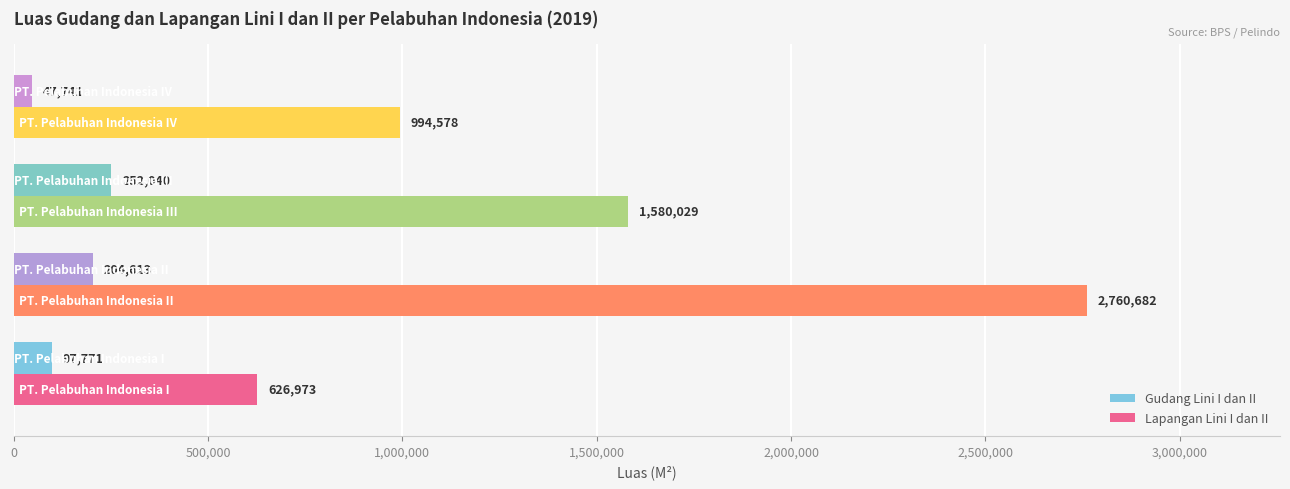

At how many categories does at least one series exceed 1162729?

2